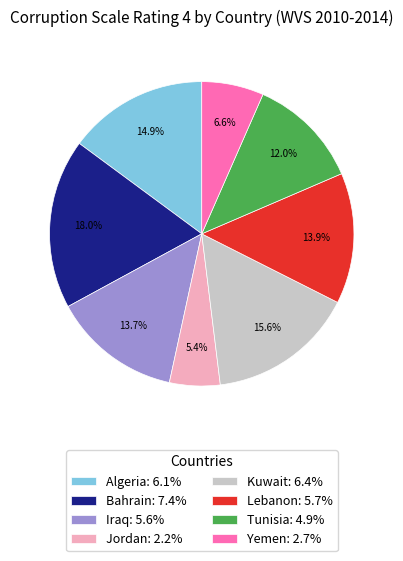

Which has a higher value, Tunisia: 4.9% or Lebanon: 5.7%?

Lebanon: 5.7%